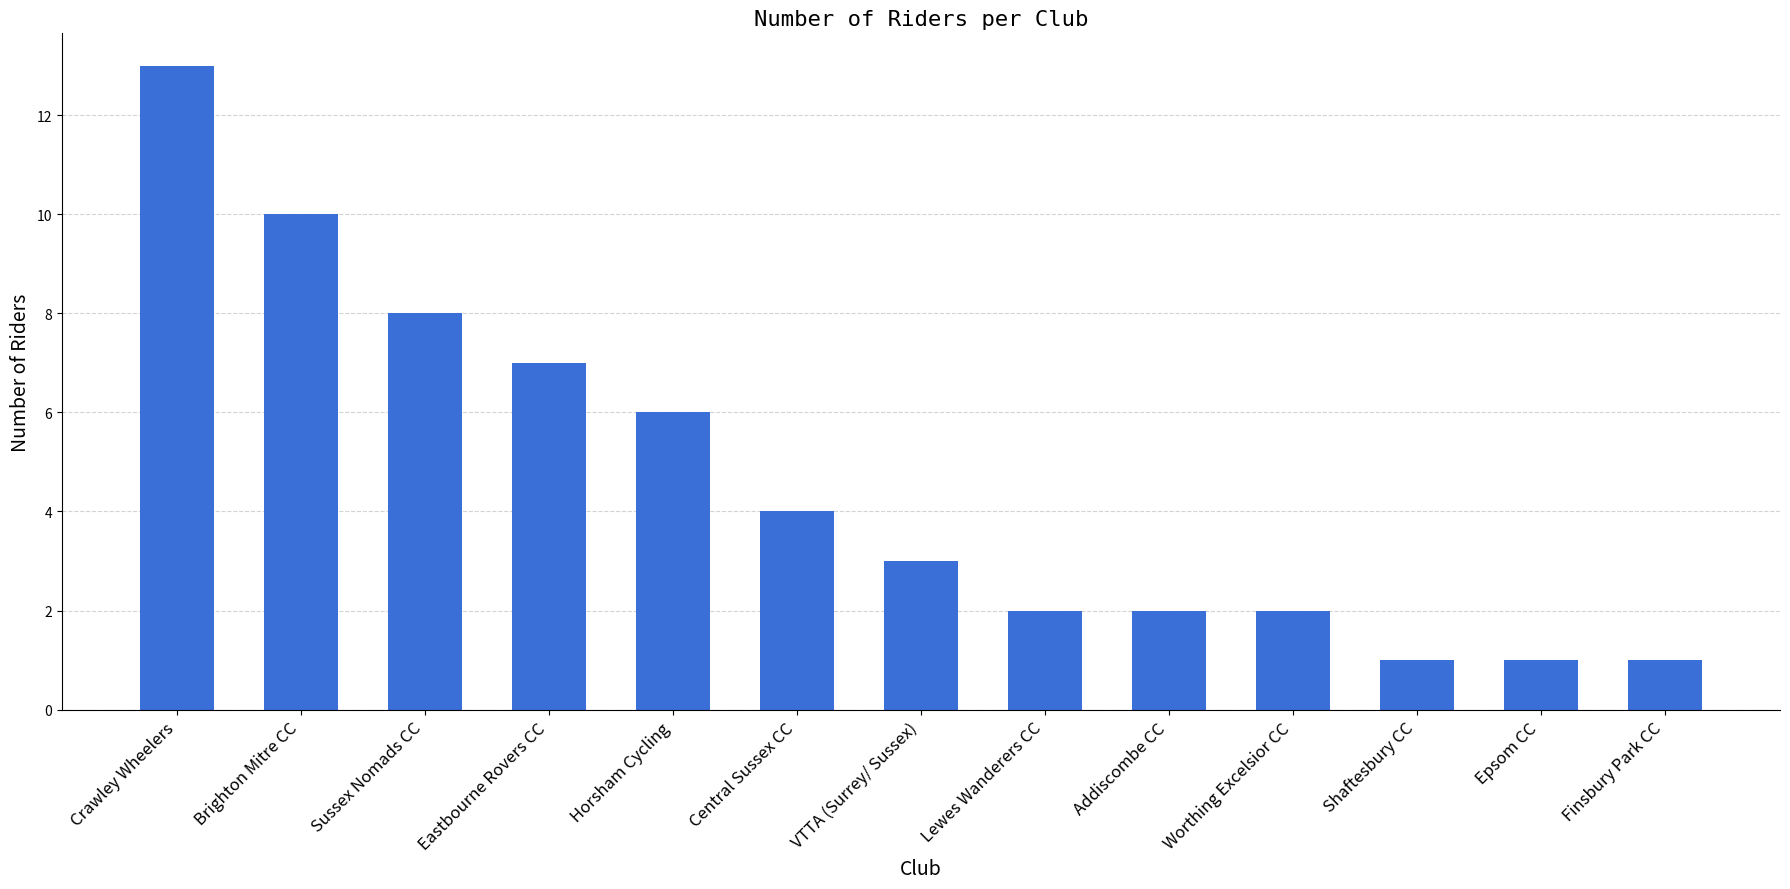

Between Epsom CC and Crawley Wheelers, which is larger?

Crawley Wheelers